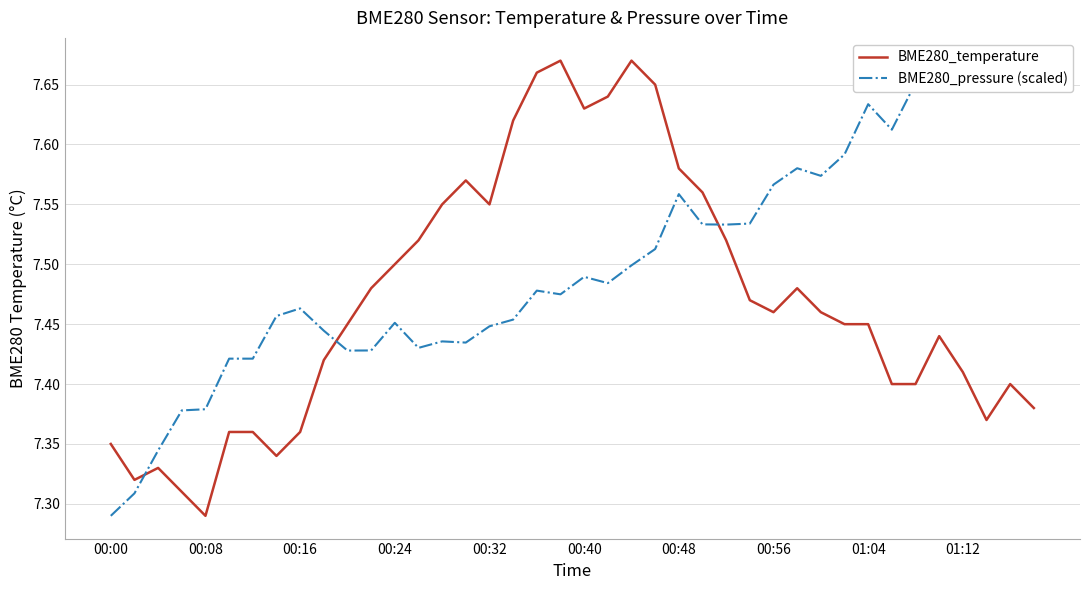

What is the average value of the BME280_pressure (scaled) series?

7.5